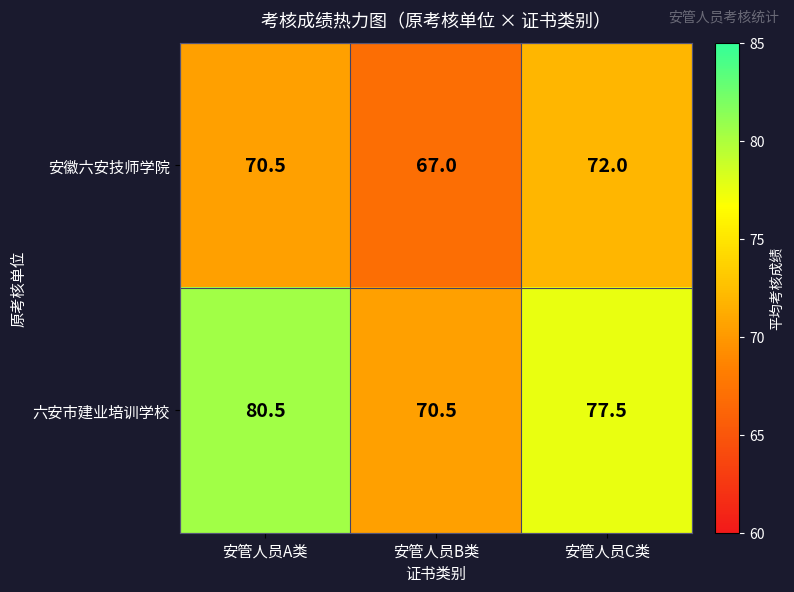

Which label corresponds to the largest value in the chart?

安管人员A类